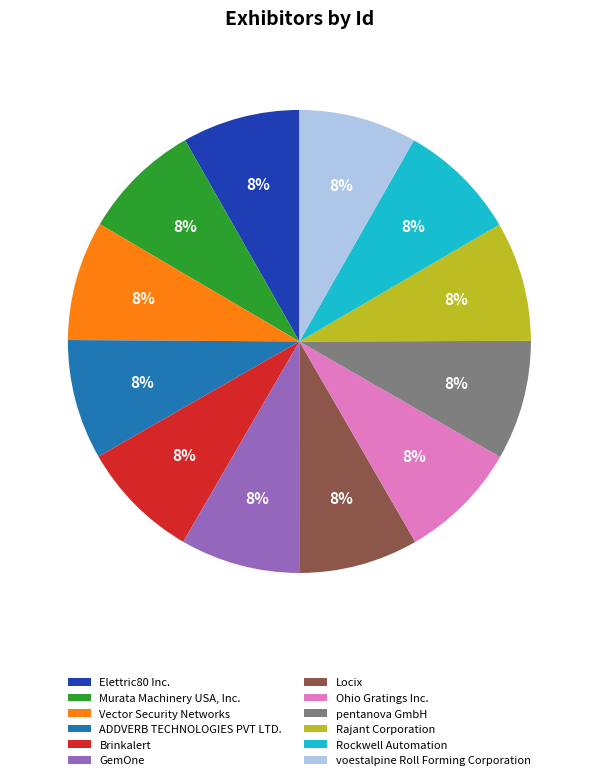

Does Rockwell Automation represent more than half of the total?

No